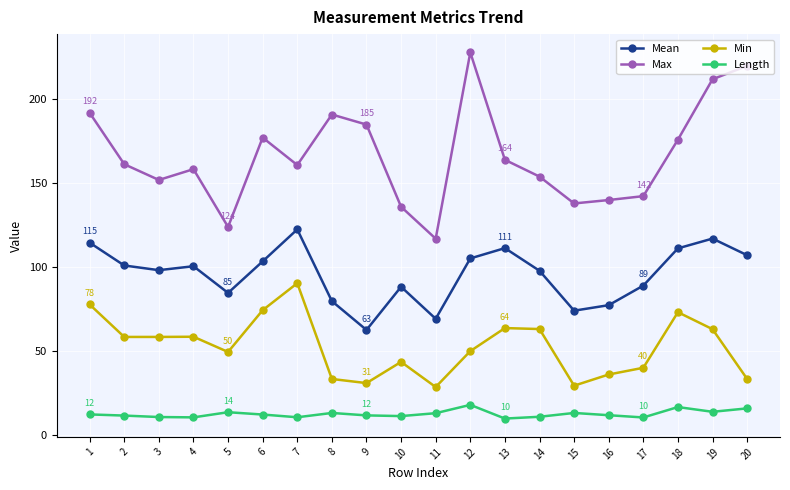

Which label corresponds to the largest value in the chart?

12